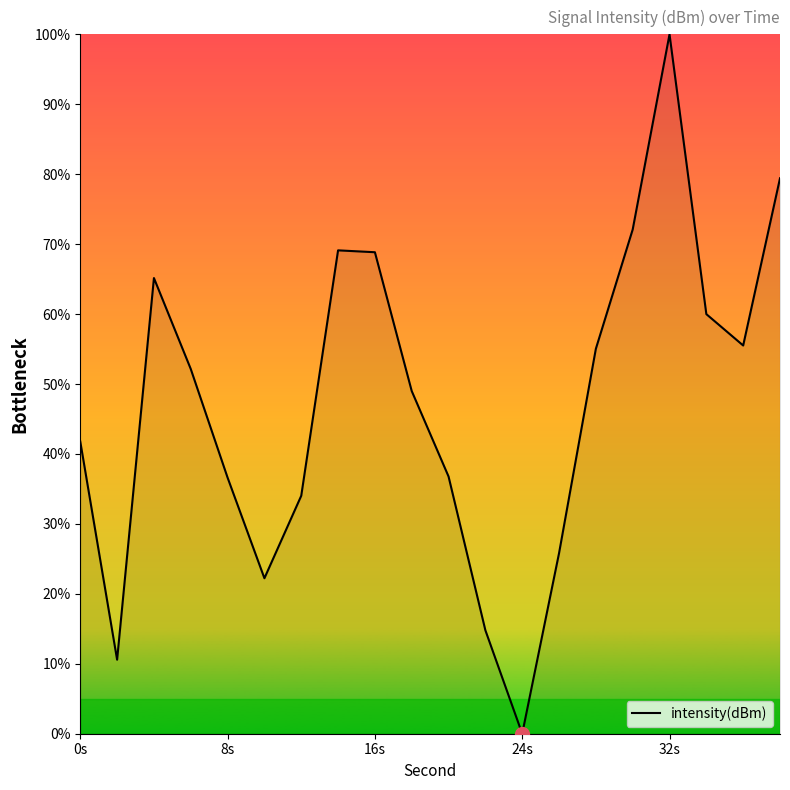

What is the maximum value shown in the chart?

100.0